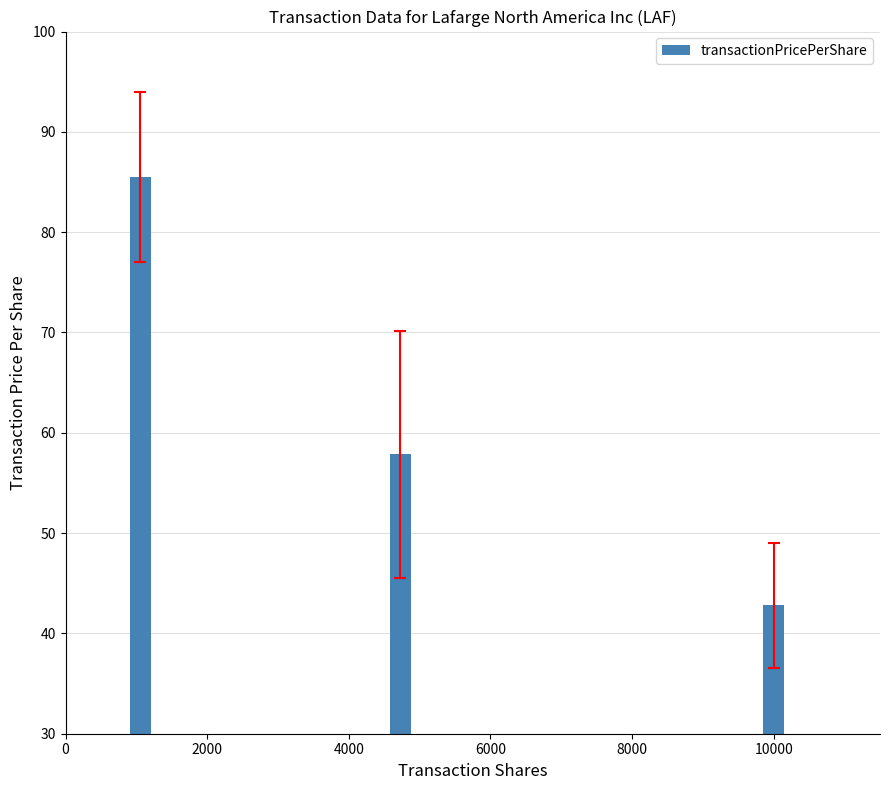

What is the maximum value shown in the chart?

85.5